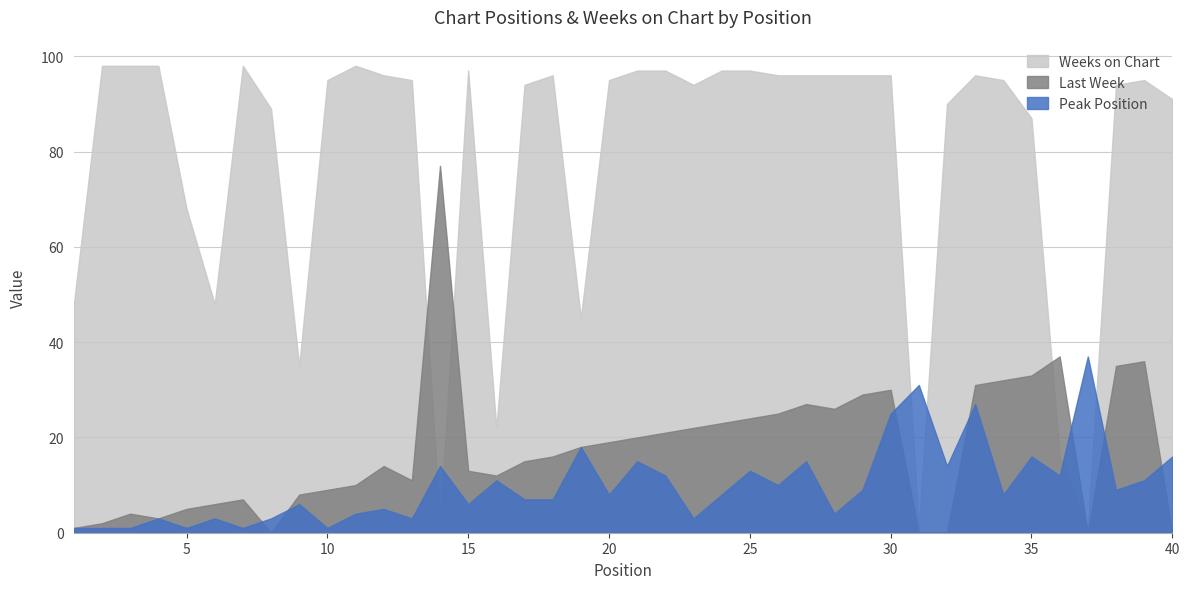

Which label corresponds to the smallest value in the chart?

8